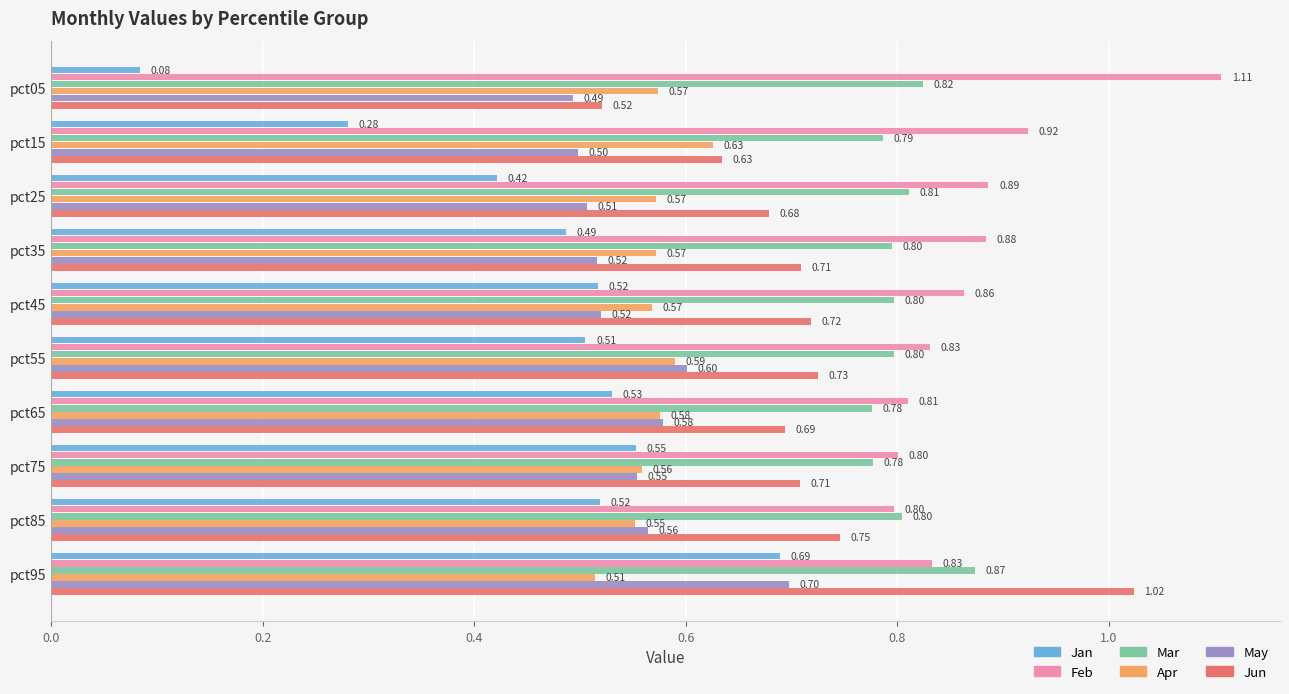

What is the total value across all series at pct05?

3.6